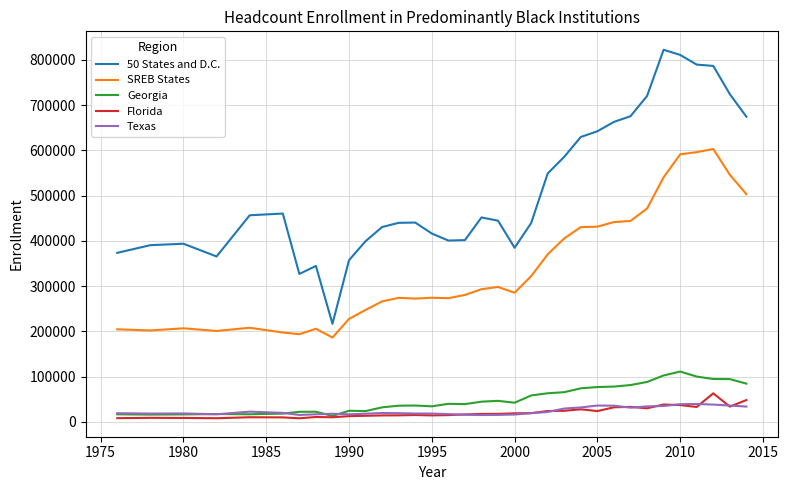

What is the difference between the maximum and minimum values in the SREB States series?

416587